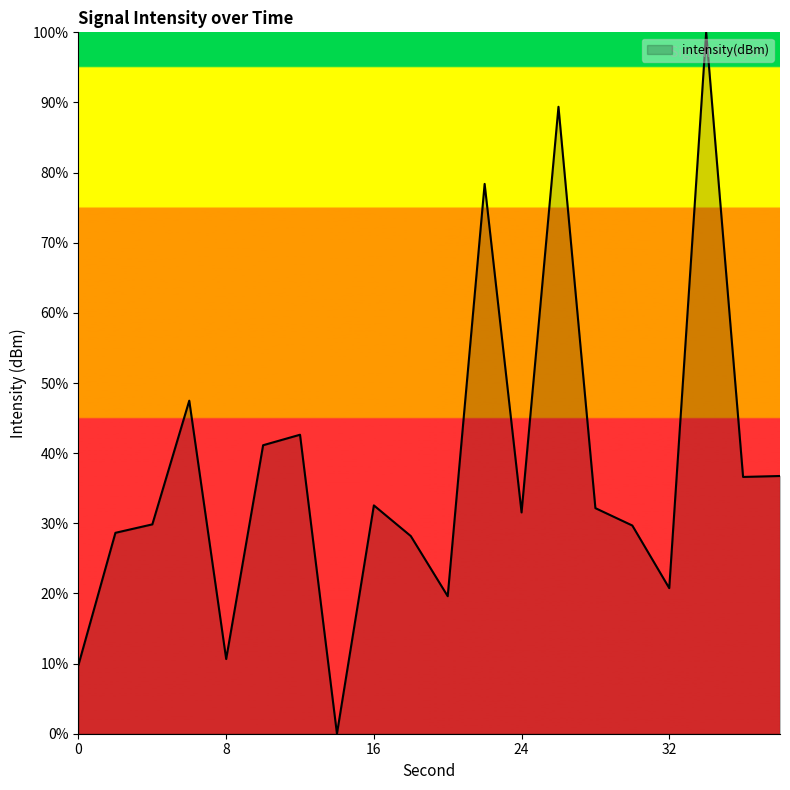

What is the greatest value displayed?

100.0